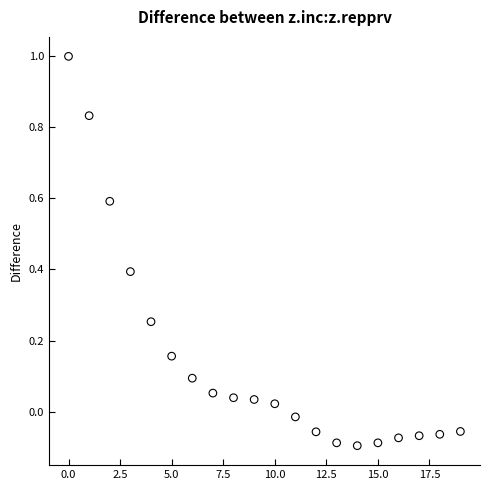

What is the range of Y values (max minus min)?

1.1